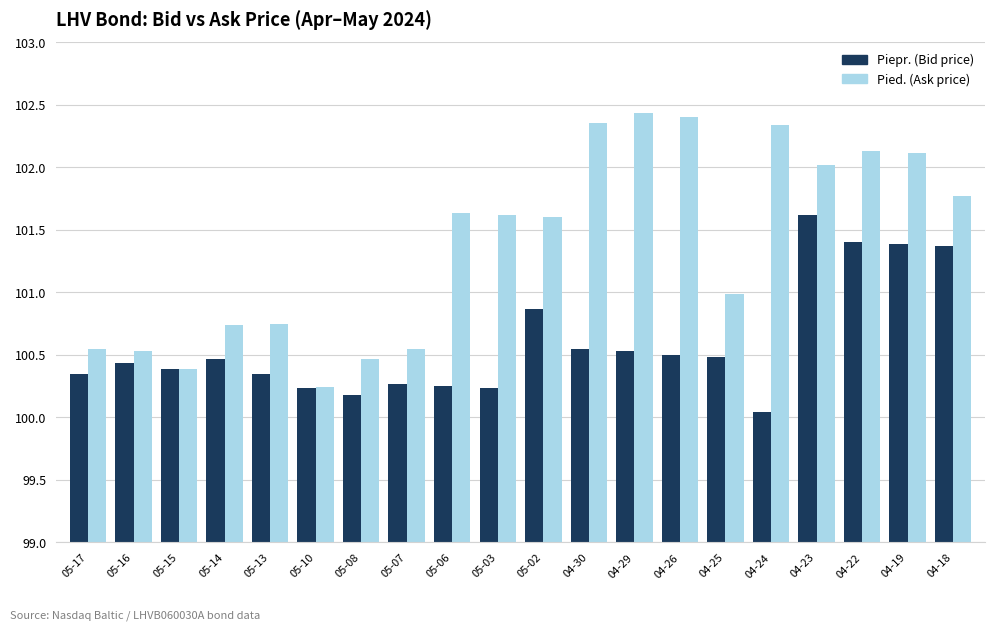

What is the spread (max minus min) of values at 04-30?

1.8